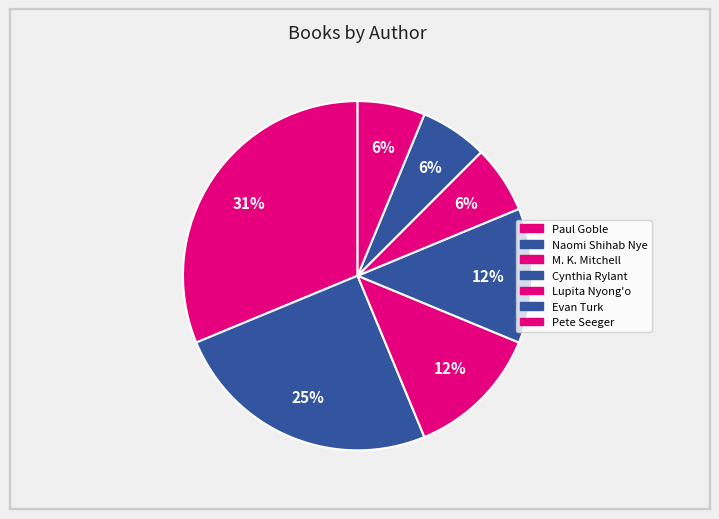

How many segments does this pie chart have?

7